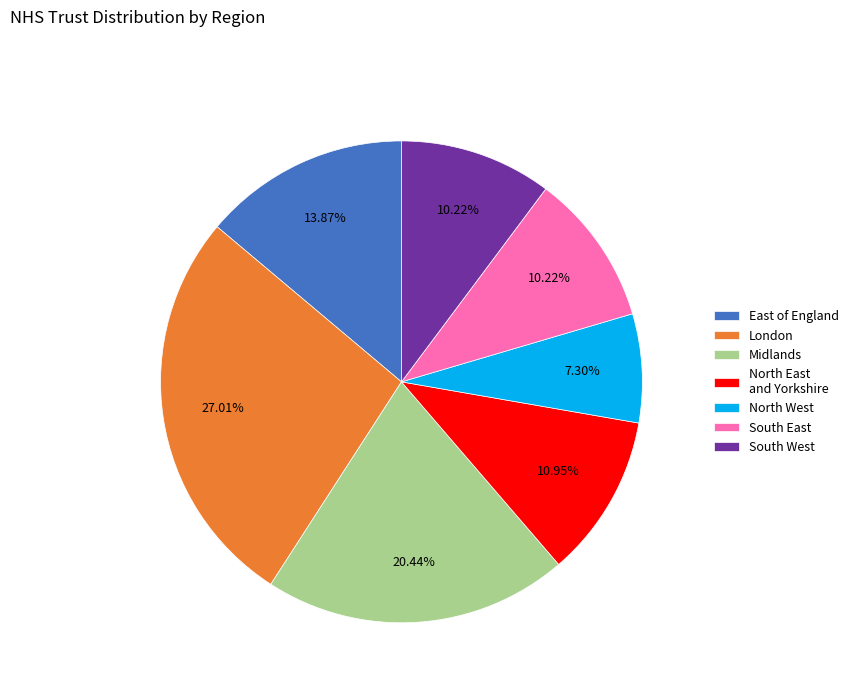

To the nearest percent, what percentage of the pie is South West?

10%